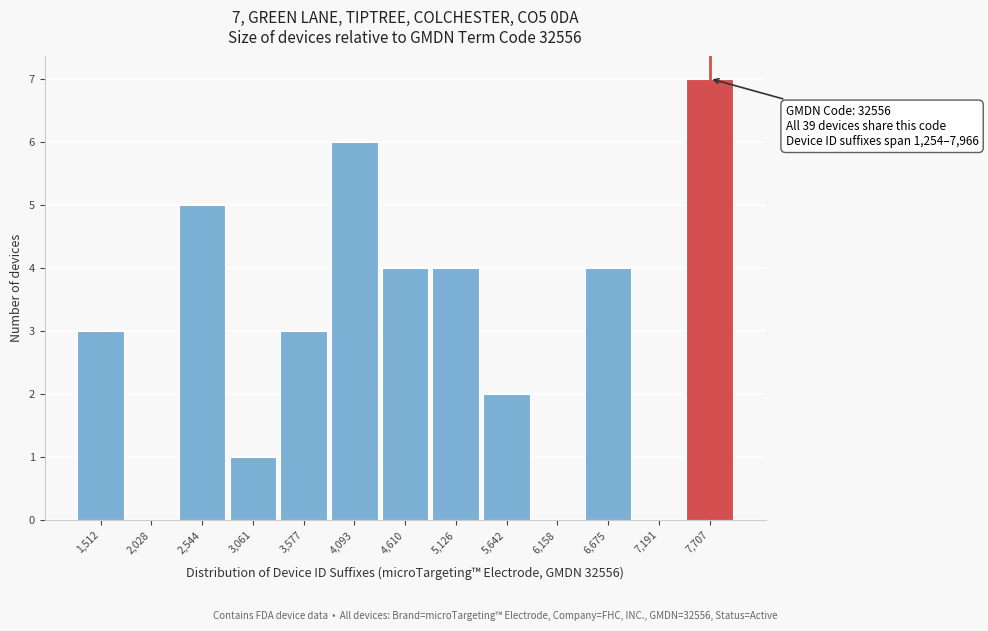

Which range on the x-axis has the tallest bar?

7400 to 8000